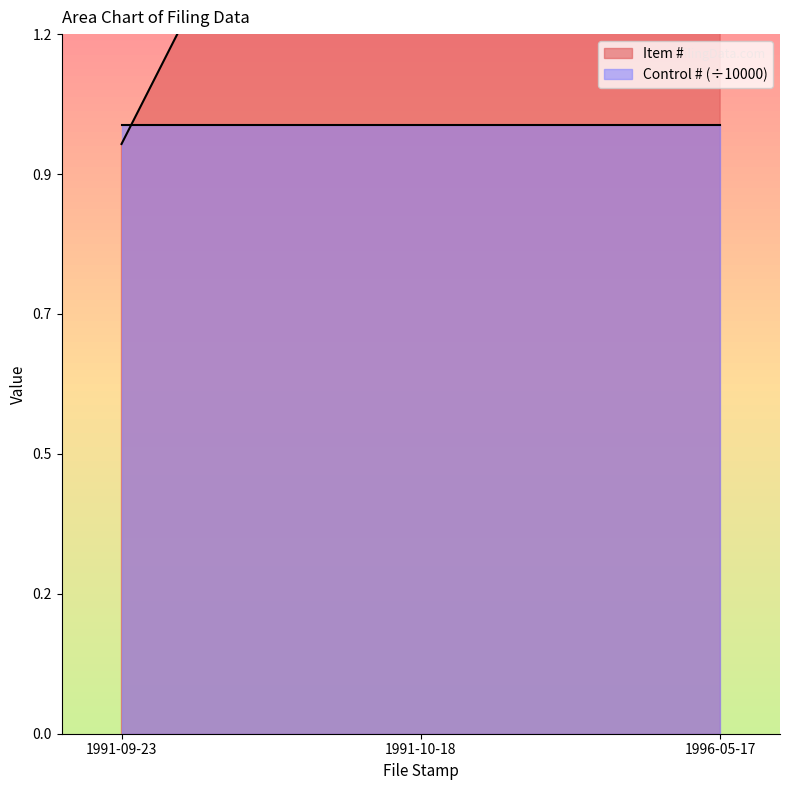

List the labels in order of value, largest first.

1996-05-17, 1991-10-18, 1991-09-23